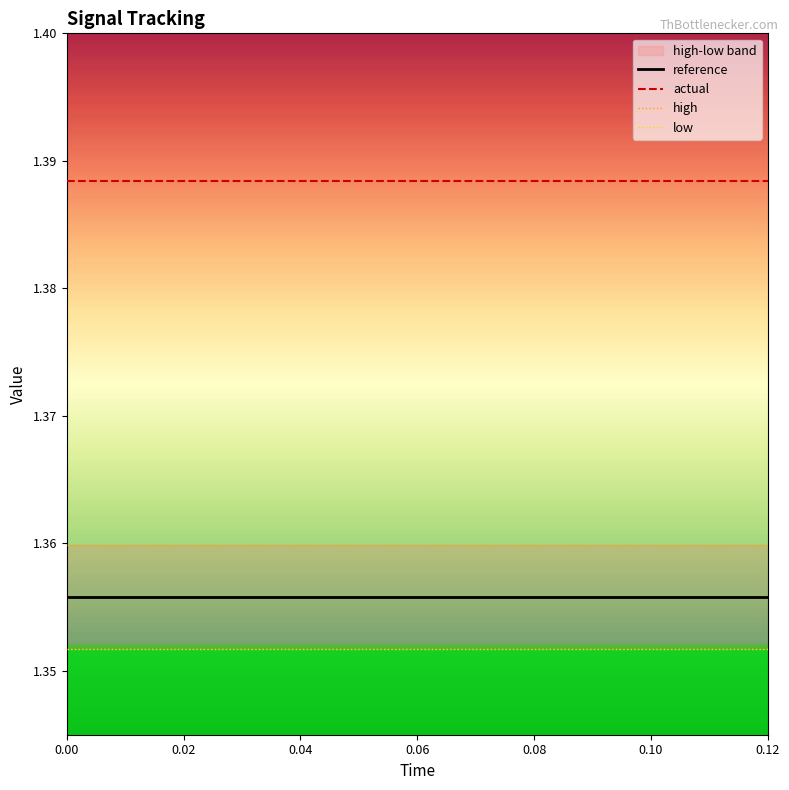

True or false: actual and reference intersect in this chart.

False